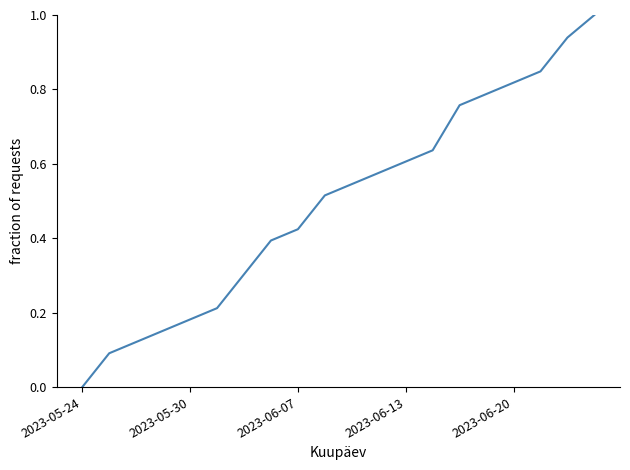

True or false: there are more than 2 points higher than both neighbors.

False